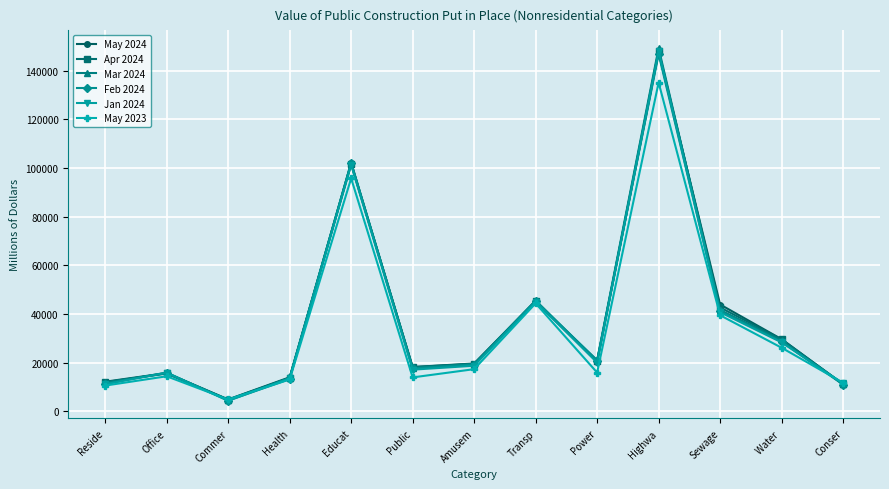

What is the label of the 2nd point from the right?

Water 